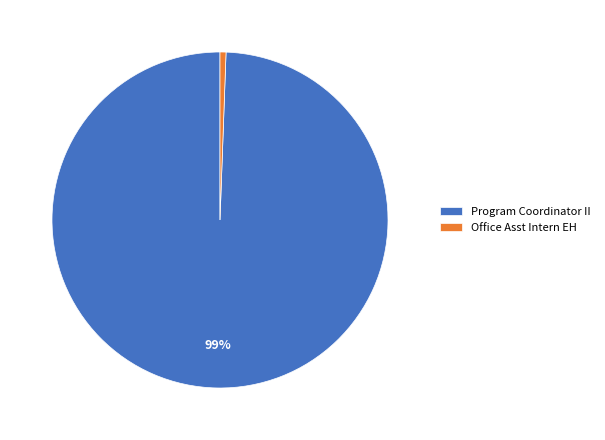

What is the largest slice in the pie chart?

Program Coordinator II